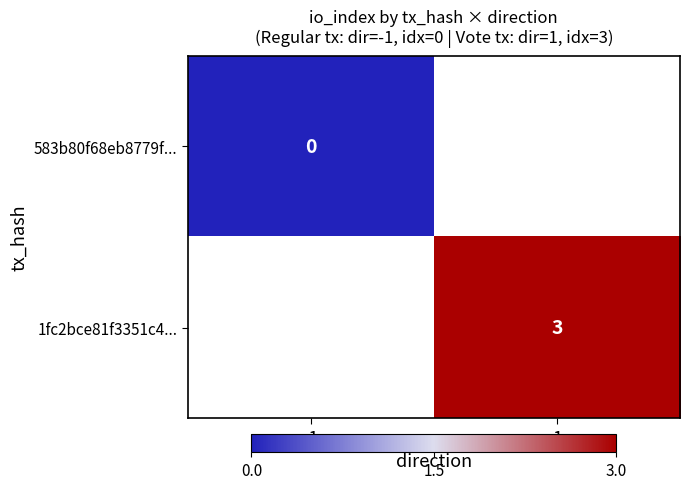

Is the value of 1fc2bce81f3351c4... at 1 greater than the value of 583b80f68eb8779f... at -1?

Yes